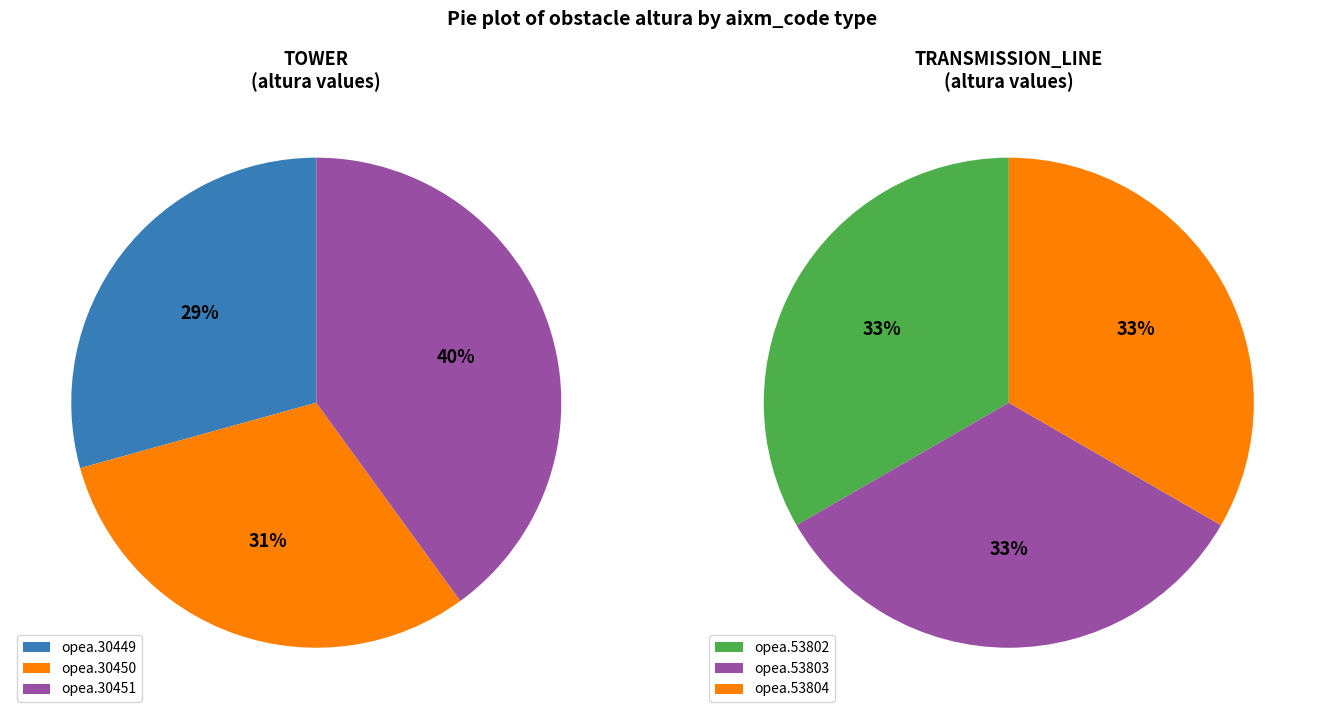

What is the smallest slice in the pie chart?

opea.30449